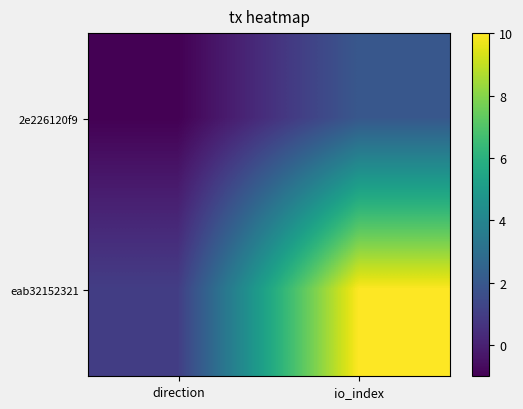

What is the greatest value displayed?

10